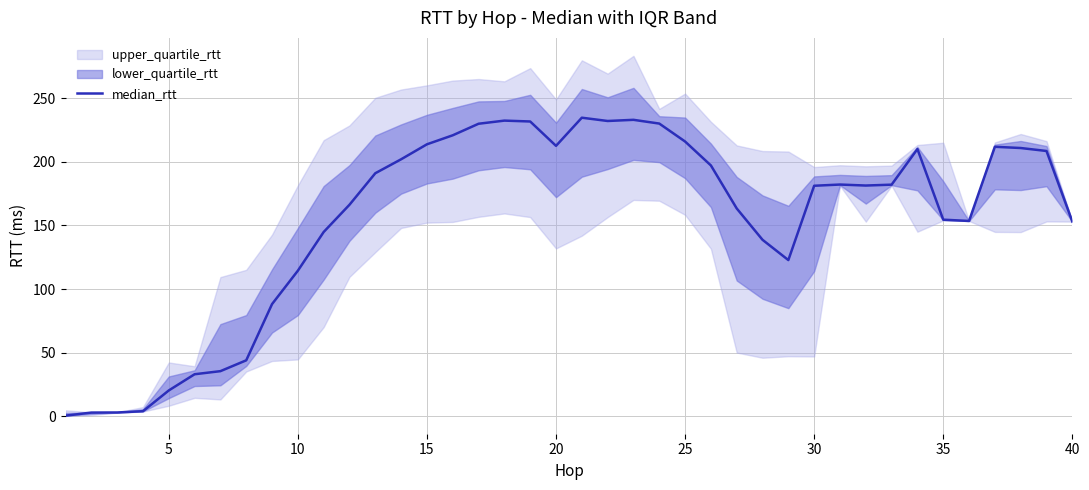

The value of median_rtt at 30 is 43.3. True or false?

False